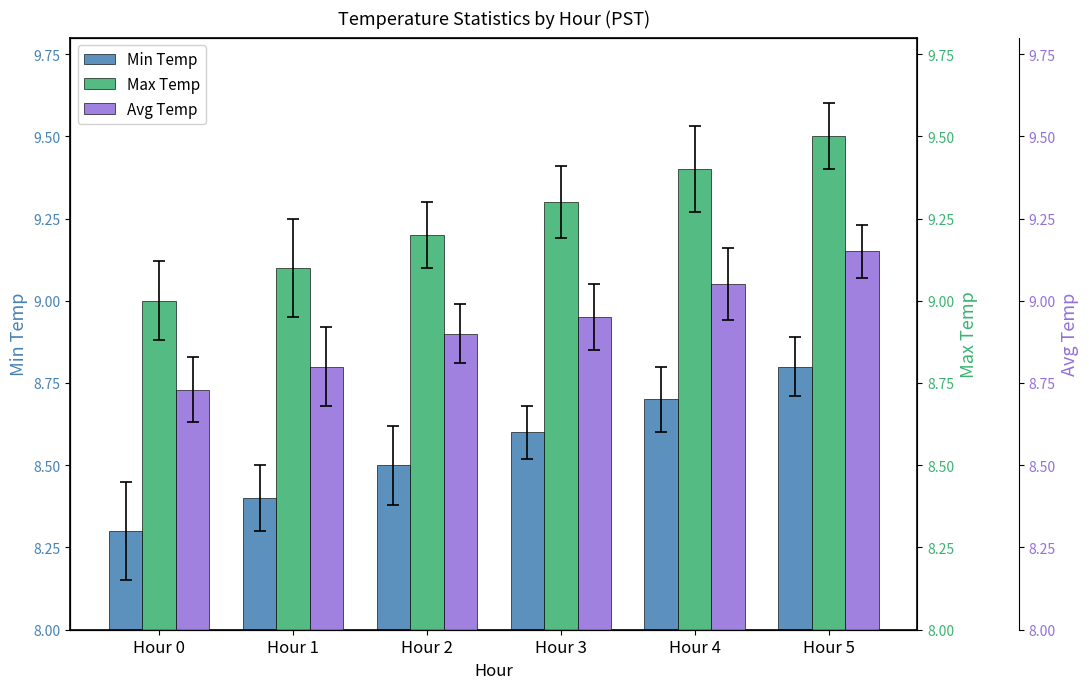

Read the Min Temp value at Hour 4.

8.7